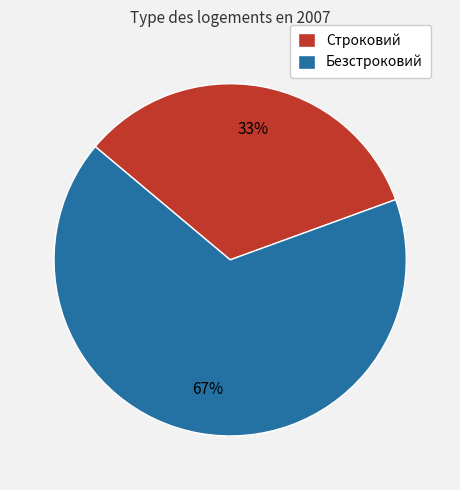

How many slices are in this pie chart?

2